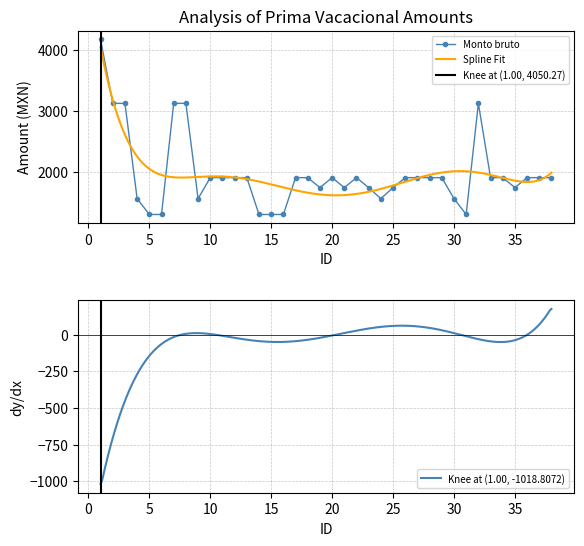

Which category has the highest value across all series?

1